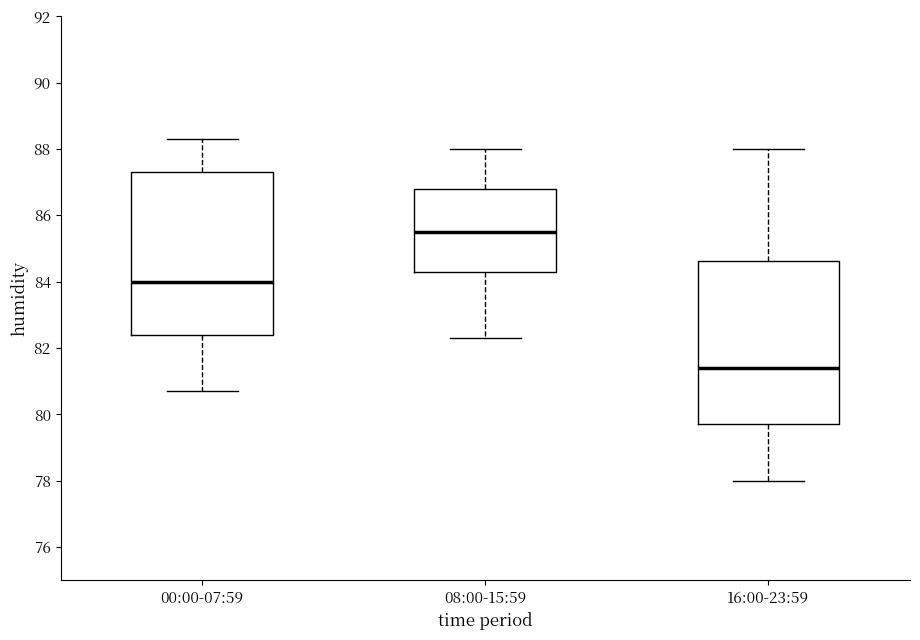

Which box has the lowest median line?

16:00-23:59